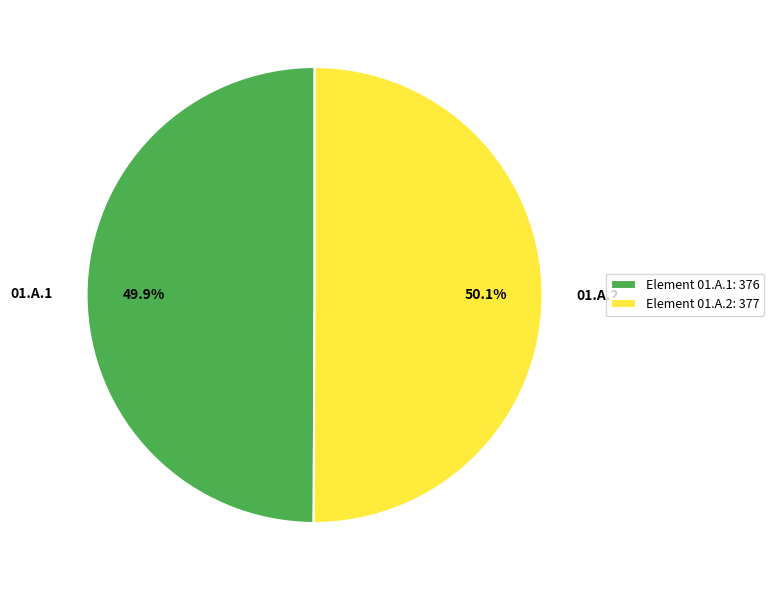

Approximately how many times larger is the value at 01.A.2 compared to 01.A.1?

1.0